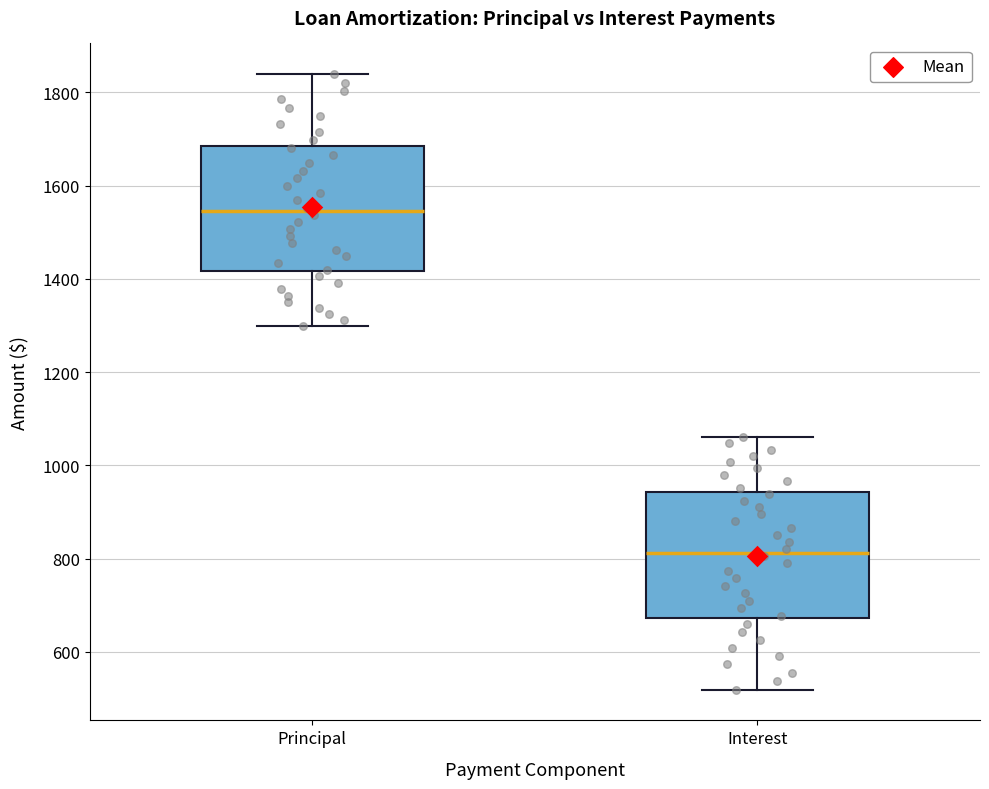

Reading left to right, read every box against the y-axis: the position of its median line, the range the box covers, and the ends of its whiskers. The values are not printed on the chart, so give them approximately, as read against the axis.

Principal: median 1540, box 1420 to 1680, whiskers 1300 to 1840
Interest: median 820, box 680 to 940, whiskers 520 to 1060